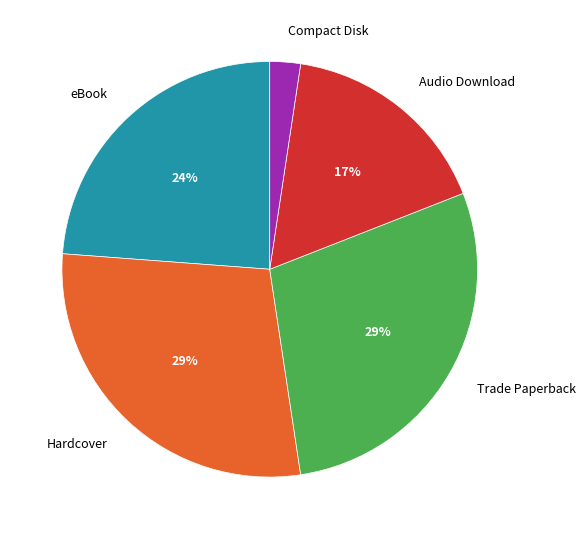

What percentage is the eBook slice, to the nearest percent?

24%